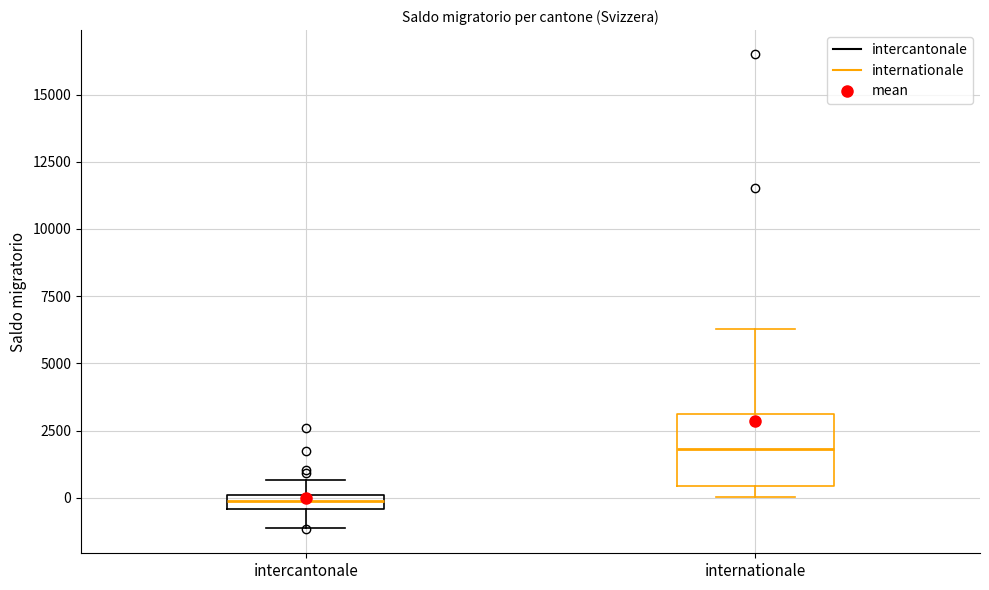

Where is the lower edge of the box for intercantonale on the y-axis? The values are not printed on the chart, so give them approximately, as read against the axis.

-500